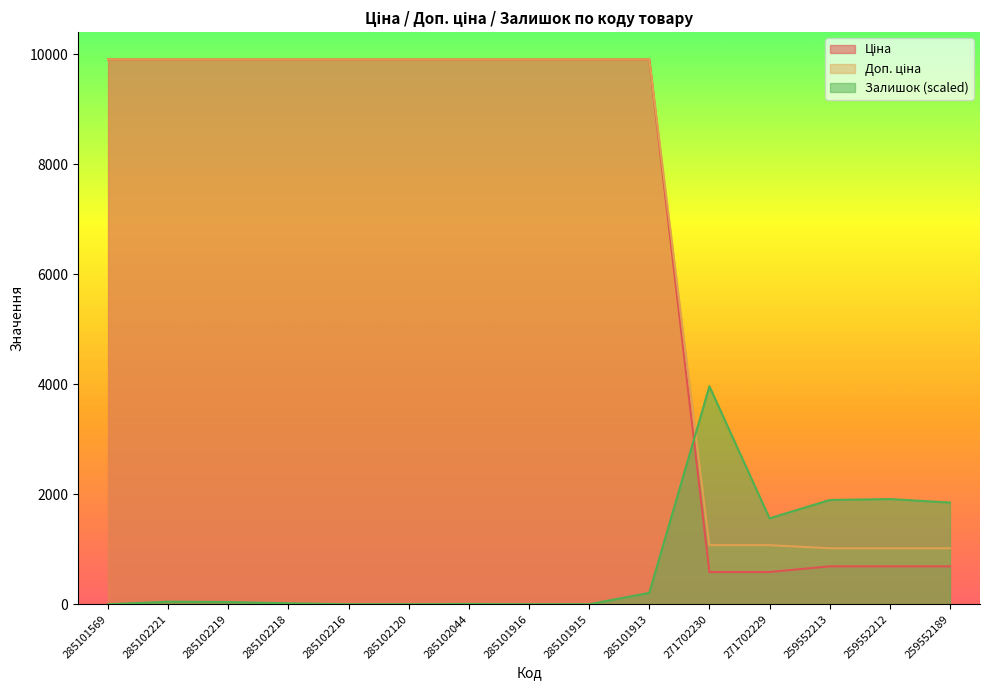

How many lines are shown in the chart?

3